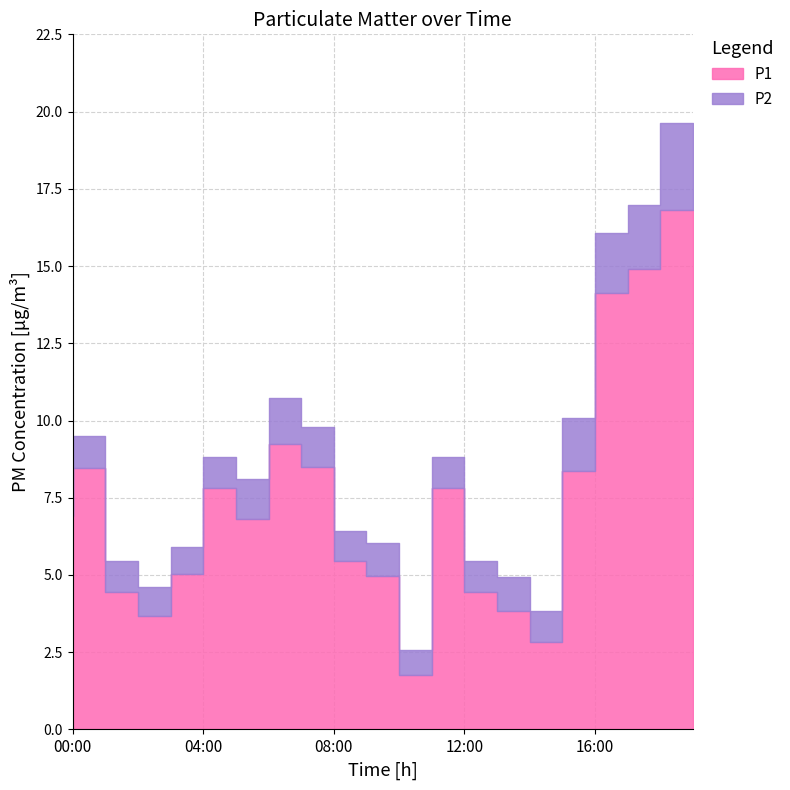

What is the difference between the second highest and second lowest values in the P2 series?

1.2